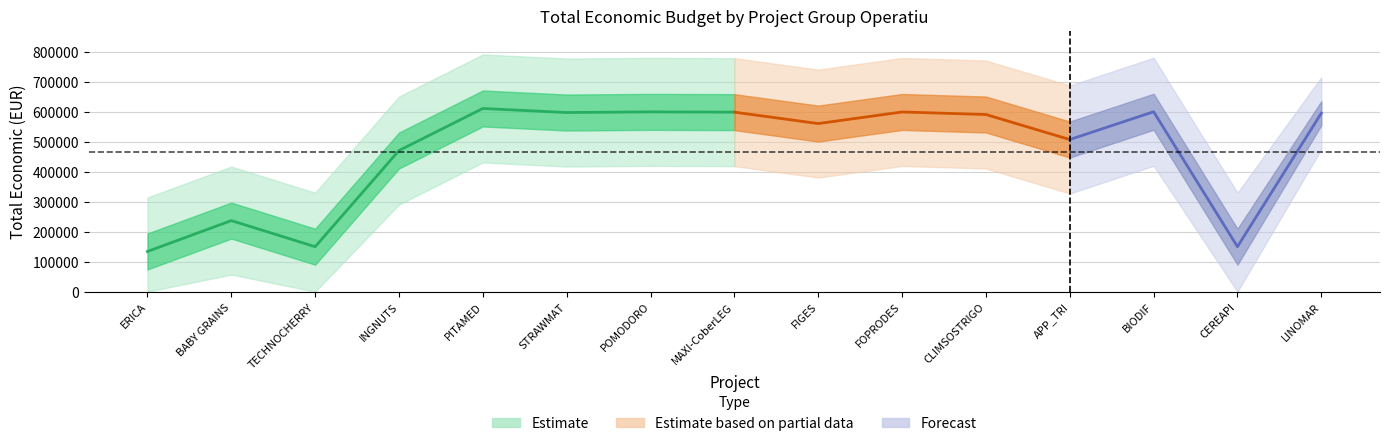

How many lines are shown in the chart?

3